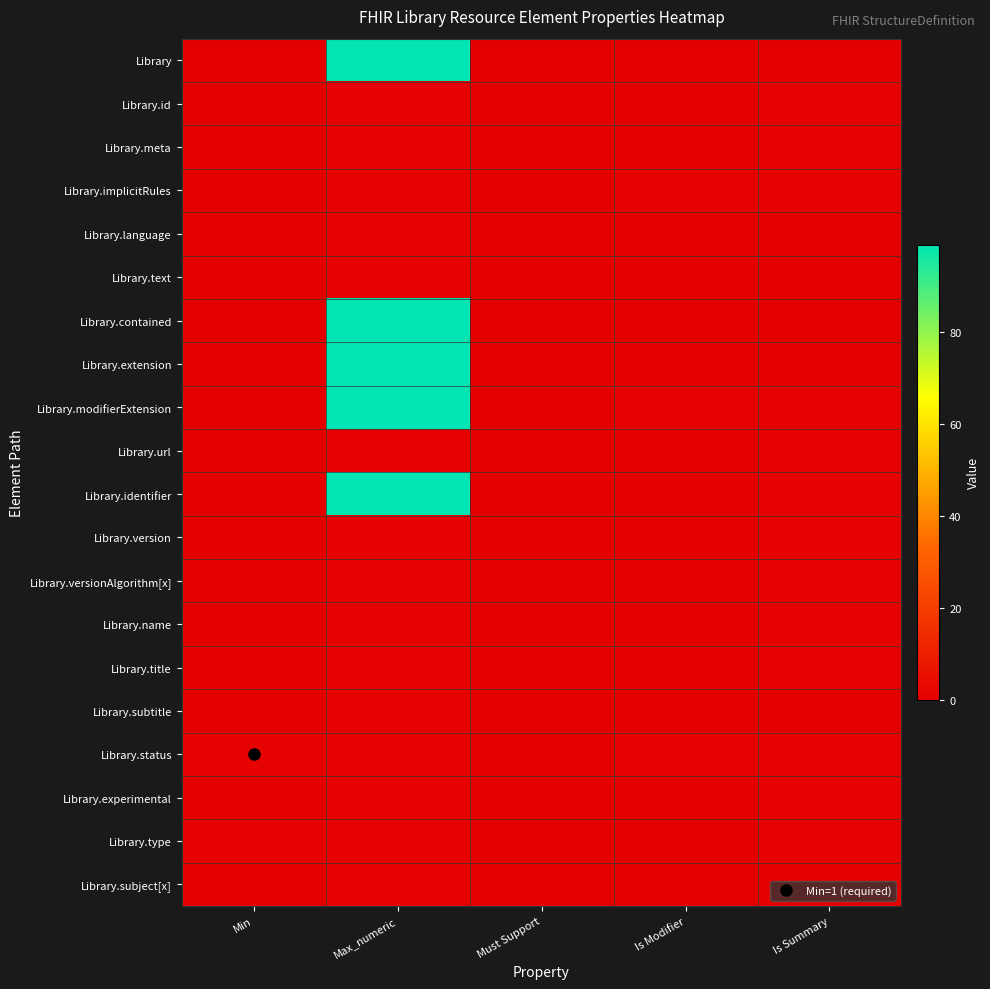

Which label corresponds to the smallest value in the chart?

Min